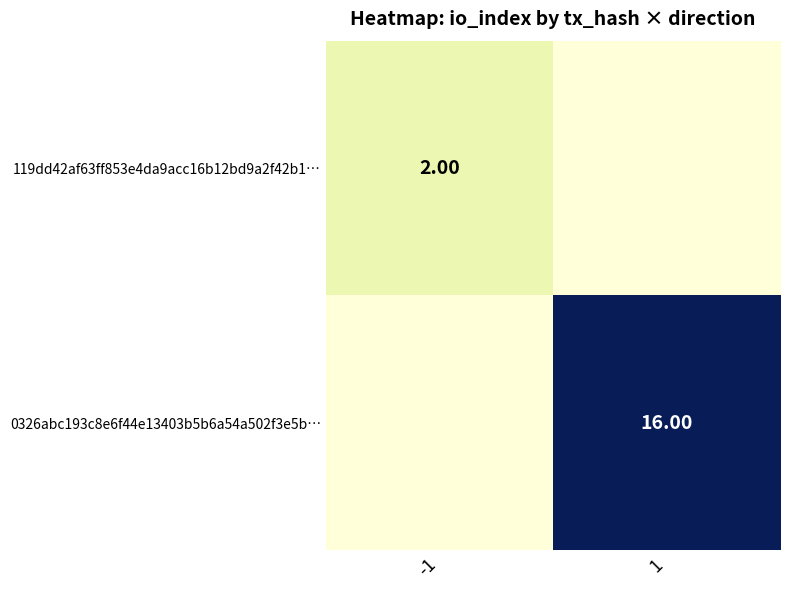

At 1, list the series in order from smallest to largest.

119dd42af63ff853e4da9acc16b12bd9a2f42b1…, 0326abc193c8e6f44e13403b5b6a54a502f3e5b…